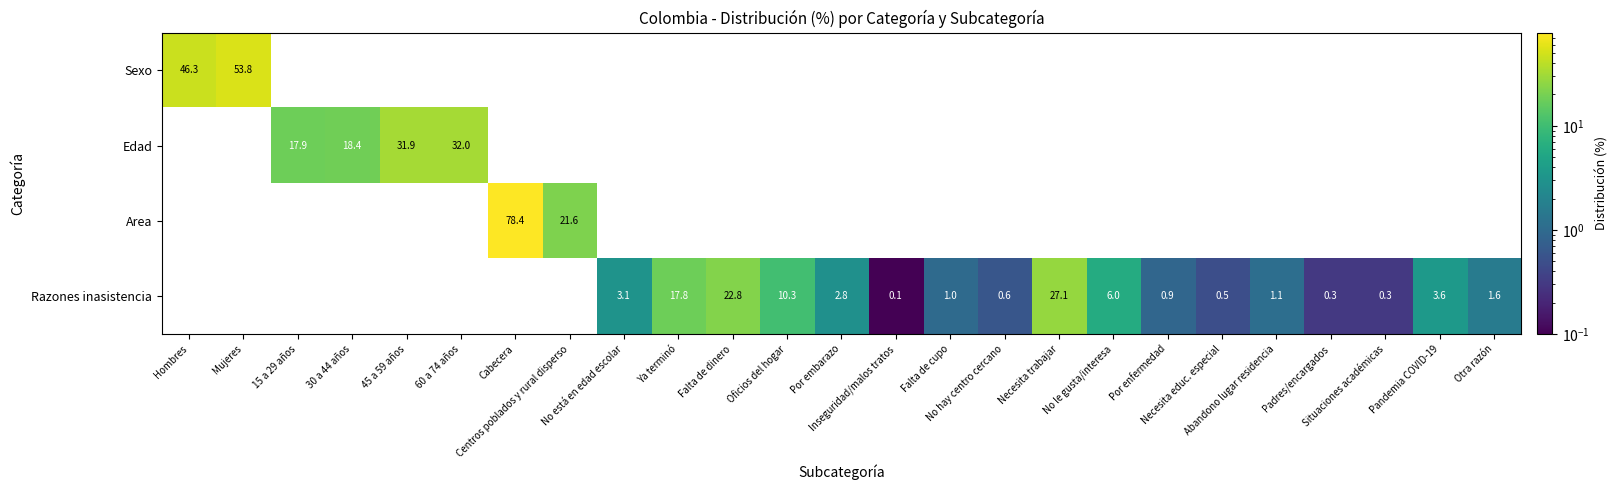

What is the total value across all series at Ya terminó?

17.8